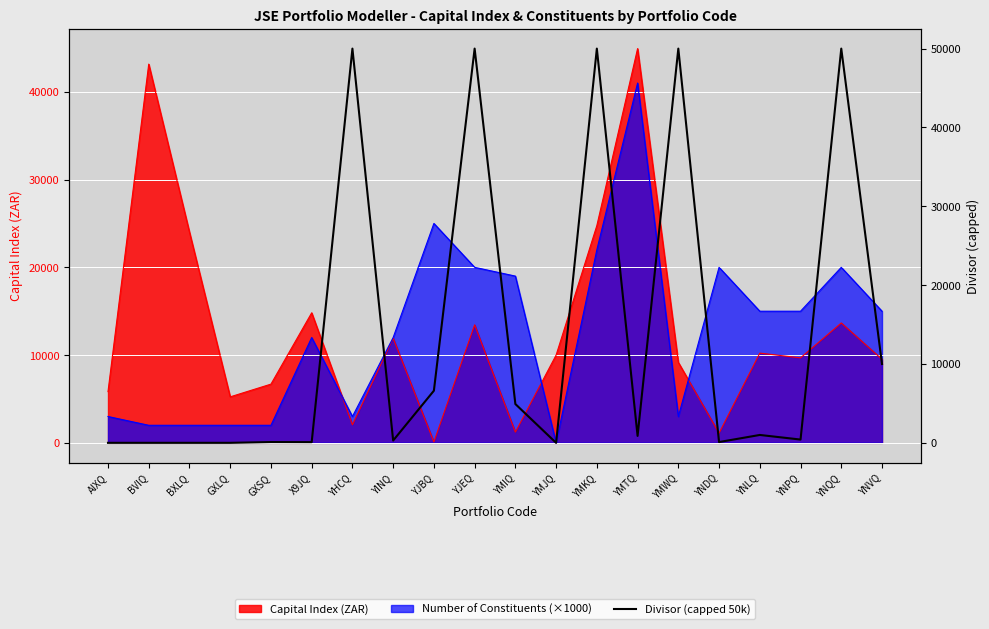

Reading left to right, what are all the values shown in this chart?

AIXQ=1.0	BVIQ=1.0	BXLQ=1.0	GXLQ=1.0	GXSQ=100.0	X9JQ=88.2	YHCQ=50000.0	YINQ=295.1	YJBQ=6613.3	YJEQ=50000.0	YMIQ=4922.6	YMJQ=0.0	YMKQ=50000.0	YMTQ=878.5	YMWQ=50000.0	YNDQ=99.5	YNLQ=1000.0	YNPQ=415.7	YNQQ=50000.0	YNVQ=10000.0